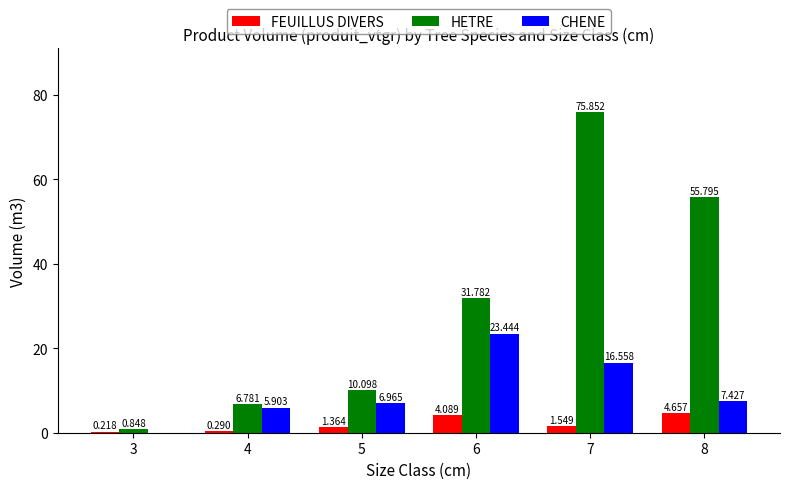

Between 3 and 6, which series saw the biggest shift?

HETRE